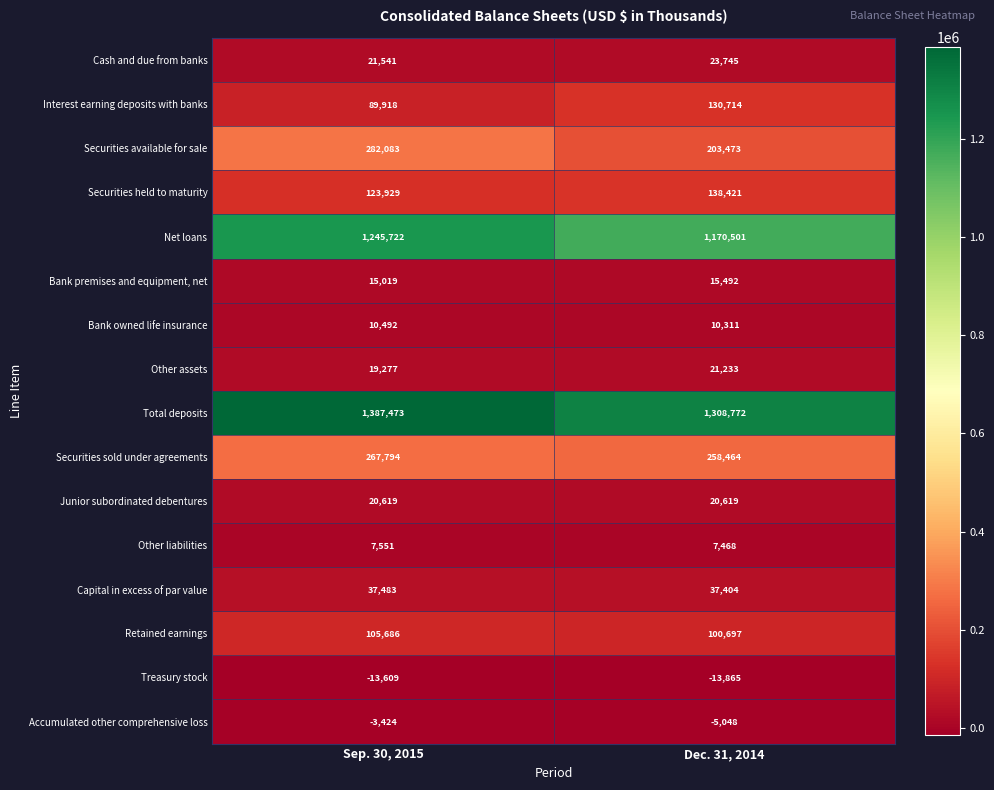

What is the maximum value shown in the chart?

1387473